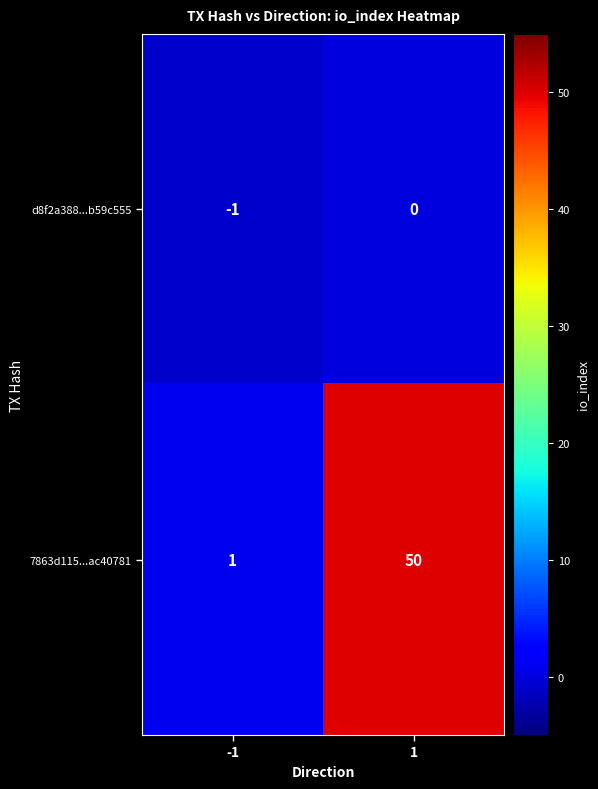

Rank the series by their average value, from lowest to highest.

d8f2a388...b59c555, 7863d115...ac40781